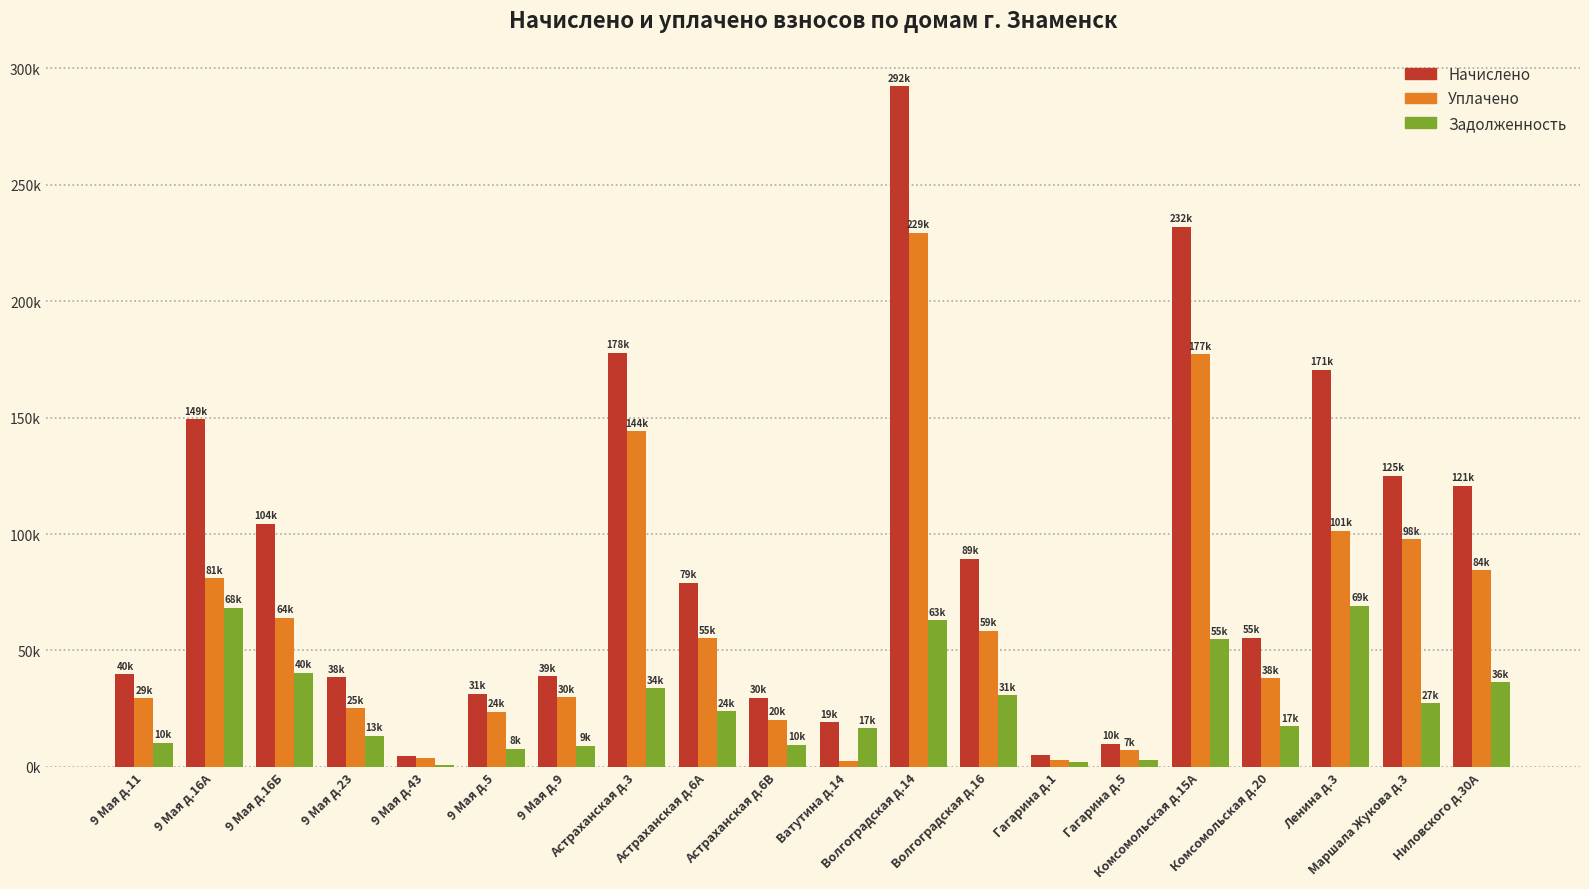

What is the label of the 4th bar from the left?

9 Мая д.23